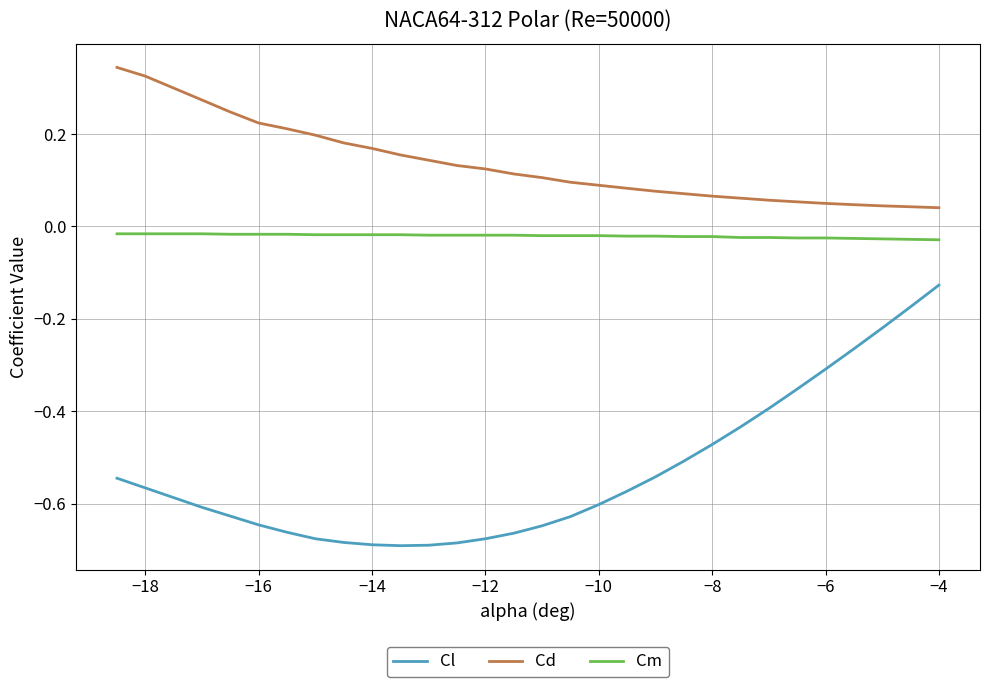

Which series has the widest spread of values?

Cl